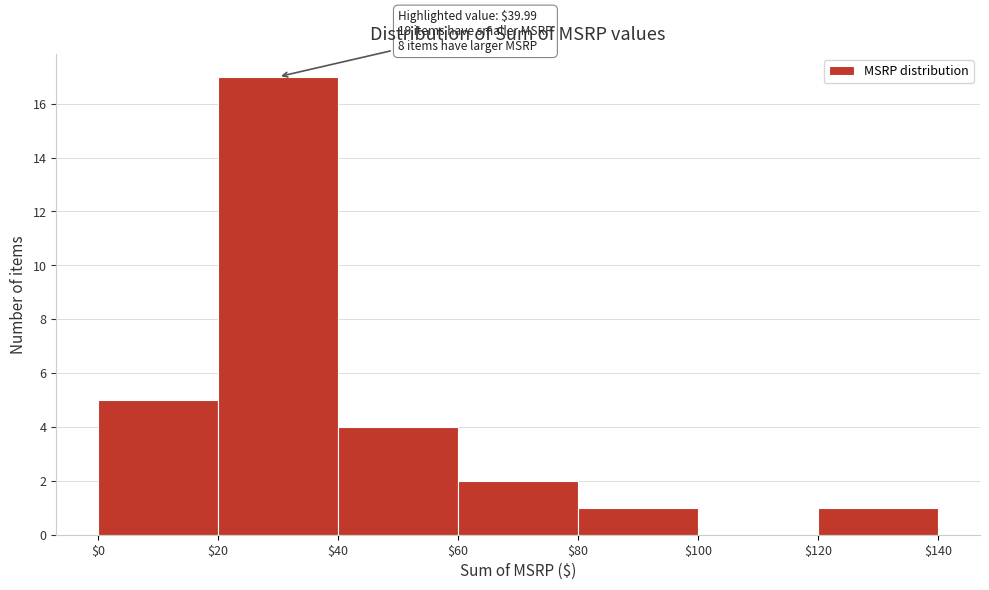

Over which range of the x-axis is the bar tallest?

$20 to $40